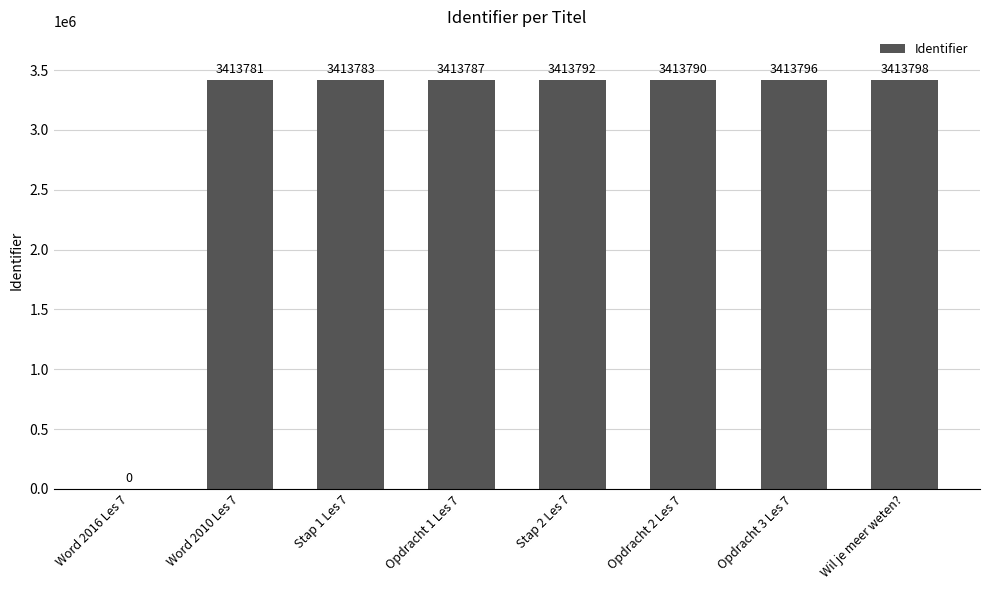

How many categories are shown in the chart?

8